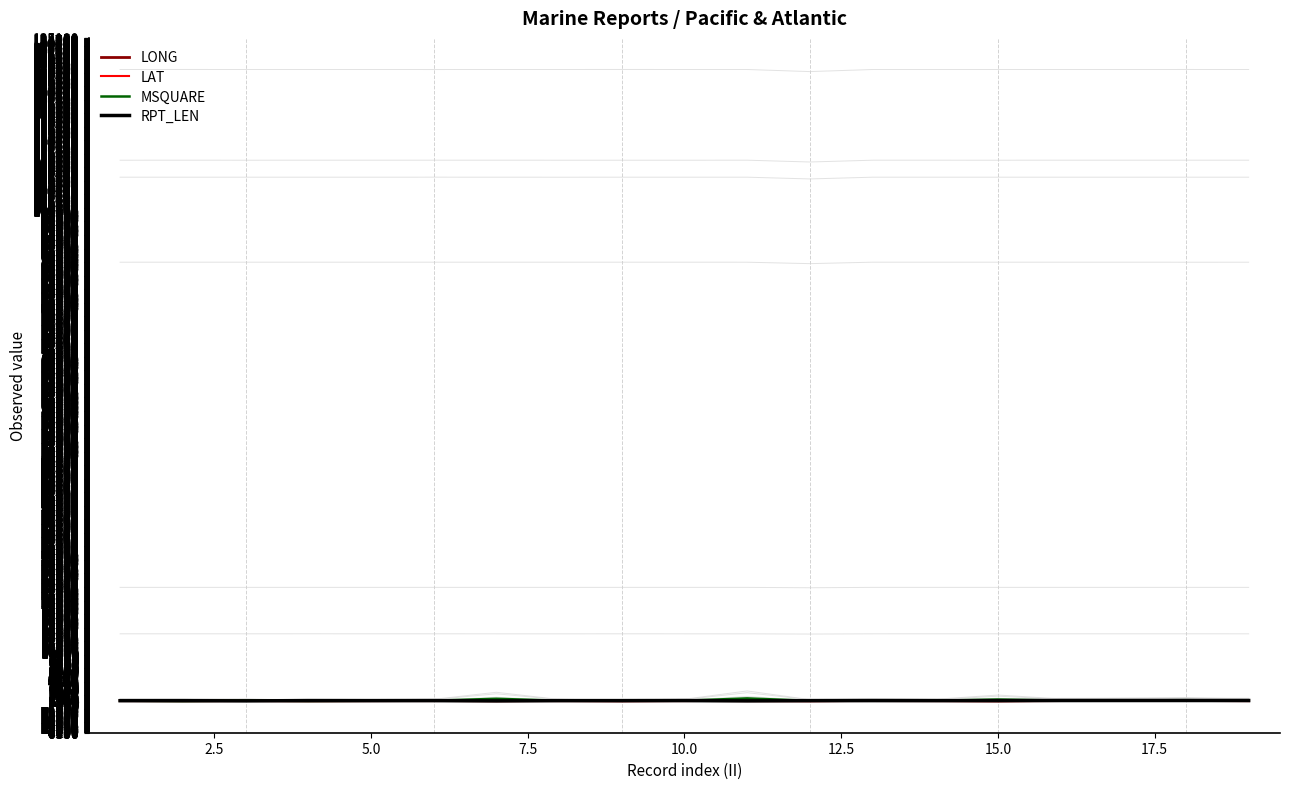

What is the approximate value of RPT_LEN at 15.0?

95.0